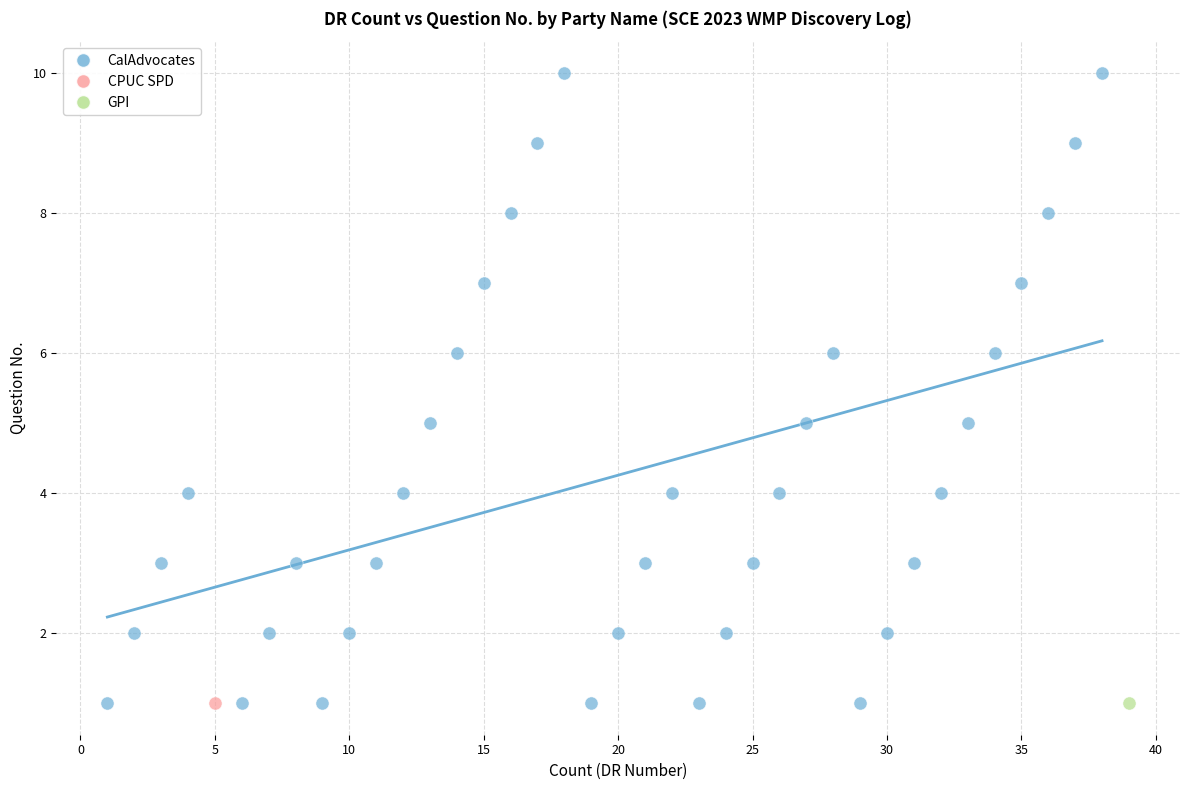

What are all the series names shown in the legend?

CalAdvocates, CPUC SPD, GPI